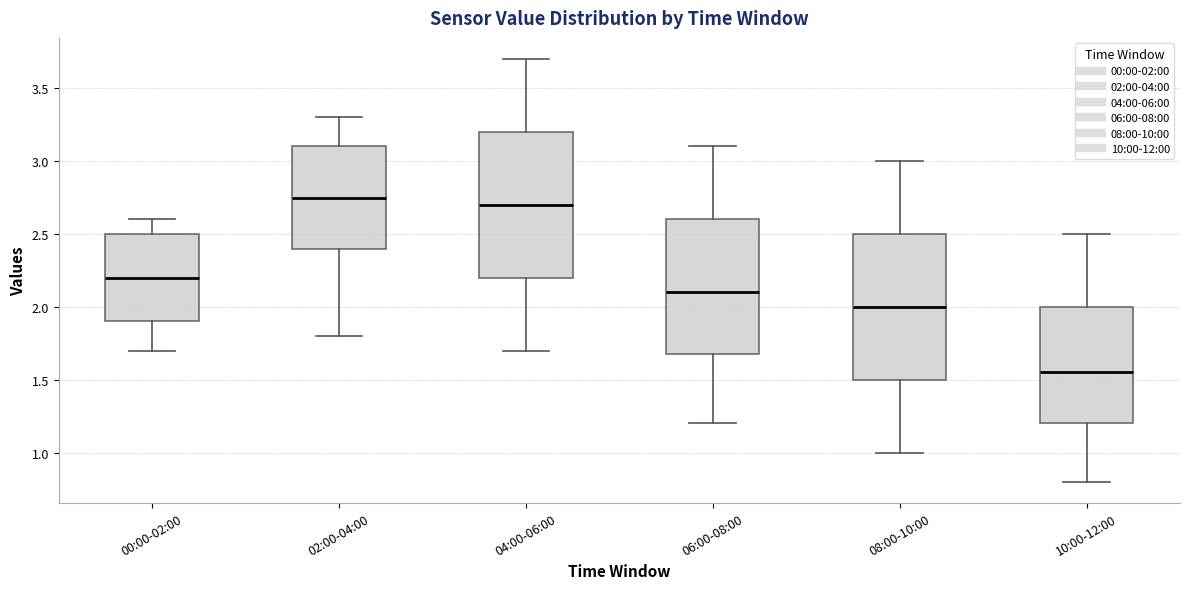

Reading left to right, transcribe this box plot: for each box, give where its median line is, the range the box spans, and where its two whiskers end, as read against the y-axis. The values are not printed on the chart, so give them approximately, as read against the axis.

00:00-02:00: median 2.20, box 1.90 to 2.50, whiskers 1.70 to 2.60
02:00-04:00: median 2.75, box 2.40 to 3.10, whiskers 1.80 to 3.30
04:00-06:00: median 2.70, box 2.20 to 3.20, whiskers 1.70 to 3.70
06:00-08:00: median 2.10, box 1.70 to 2.60, whiskers 1.20 to 3.10
08:00-10:00: median 2.00, box 1.50 to 2.50, whiskers 1.00 to 3.00
10:00-12:00: median 1.55, box 1.20 to 2.00, whiskers 0.80 to 2.50